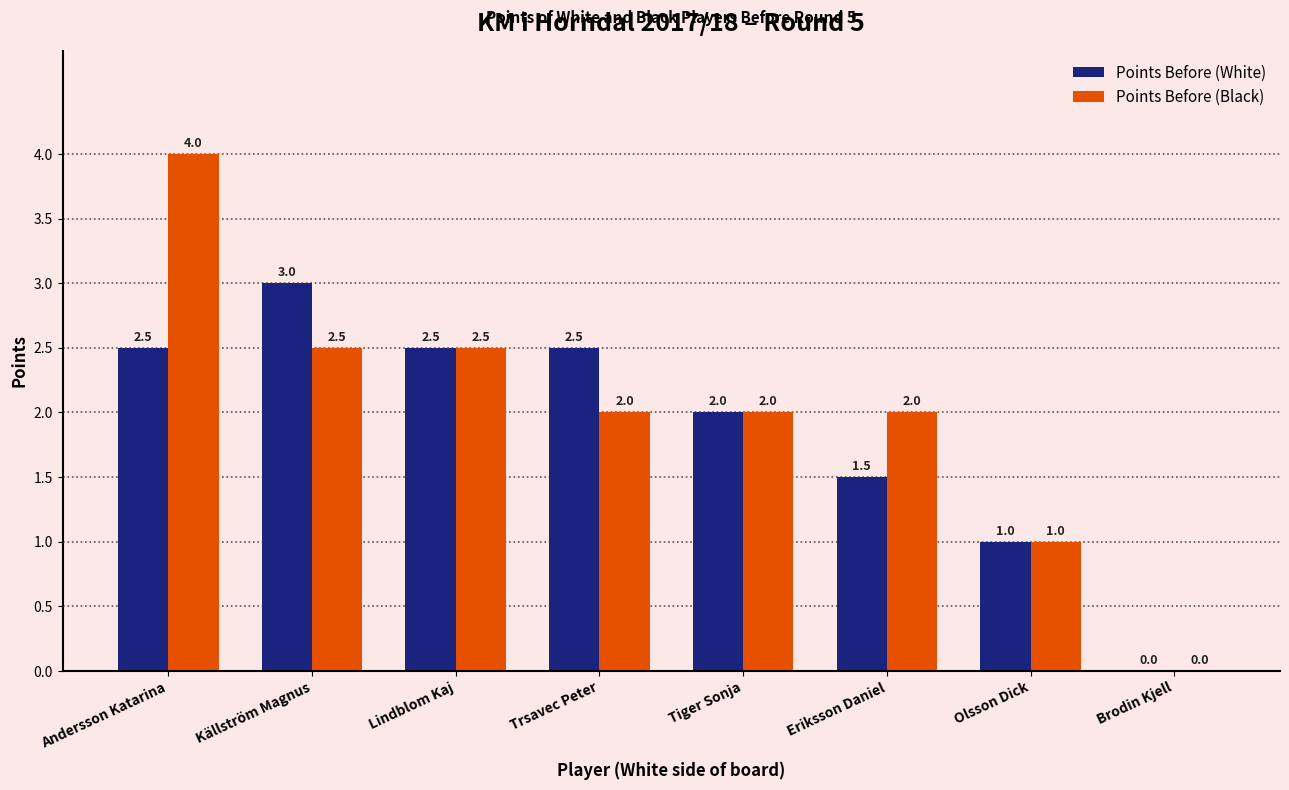

What is the sum of the Points Before (White) values at Källström Magnus and Olsson Dick?

4.0